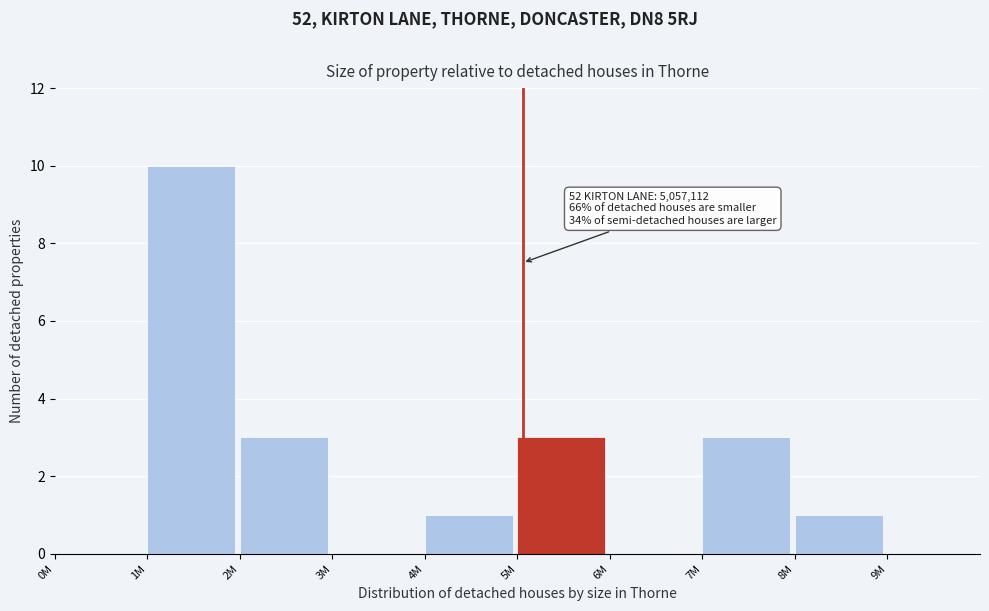

Reading left to right, extract all data points from this chart.

0M=0	1M=10	2M=3	3M=0	4M=1	5M=3	6M=0	7M=3	8M=1	9M=0